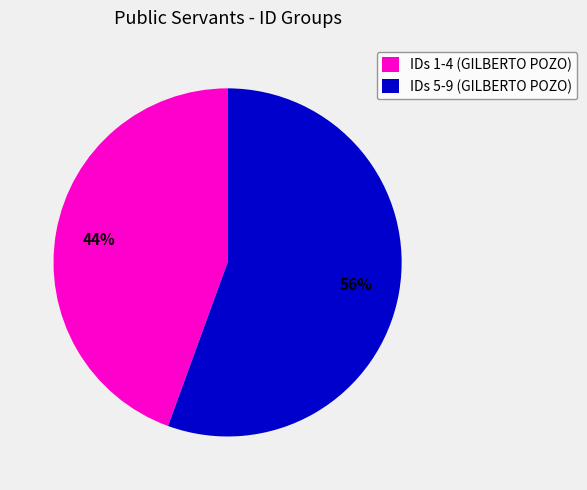

What is the majority slice?

IDs 5-9 (GILBERTO POZO)